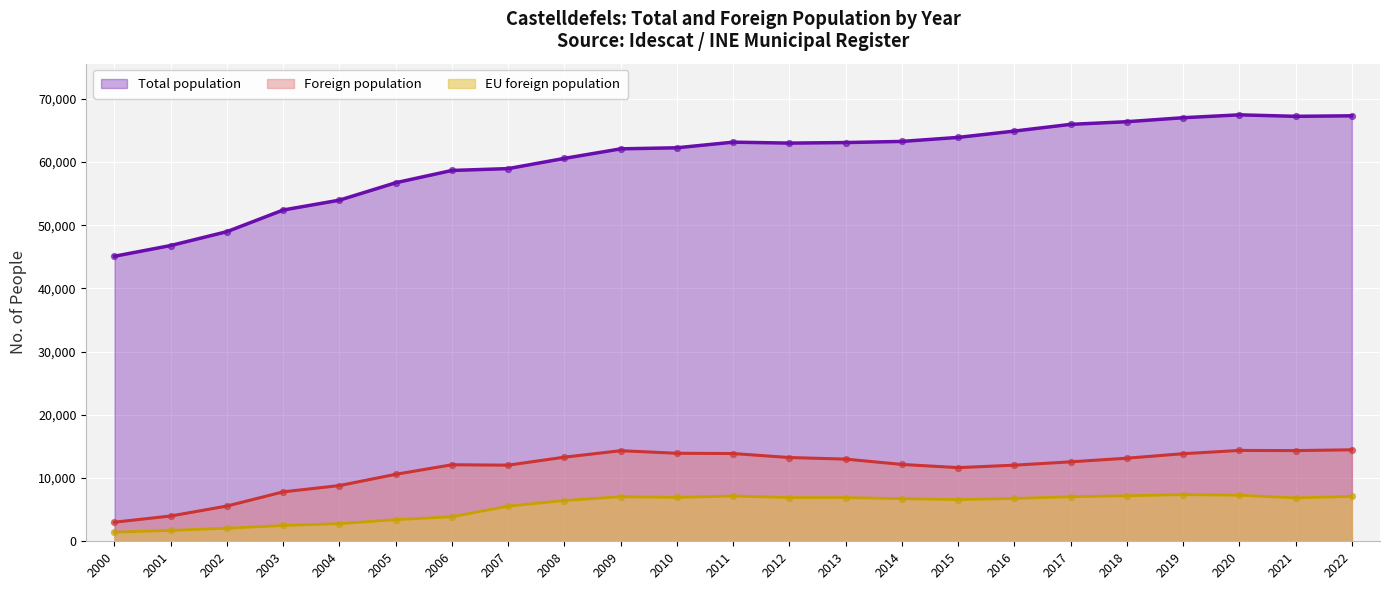

At how many categories does at least one series exceed 26538?

23